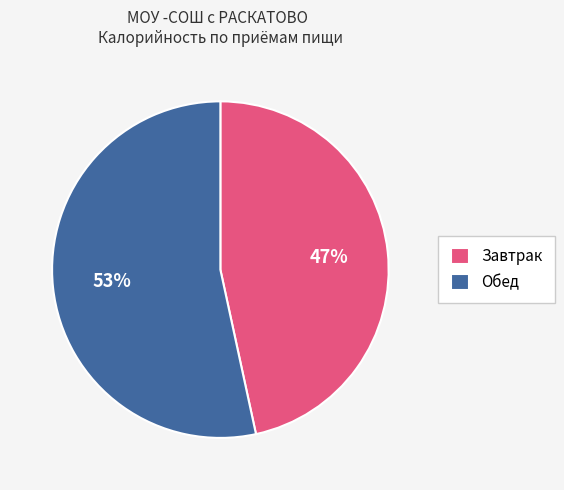

To the nearest percent, what is the combined percentage of Завтрак and Обед?

100%